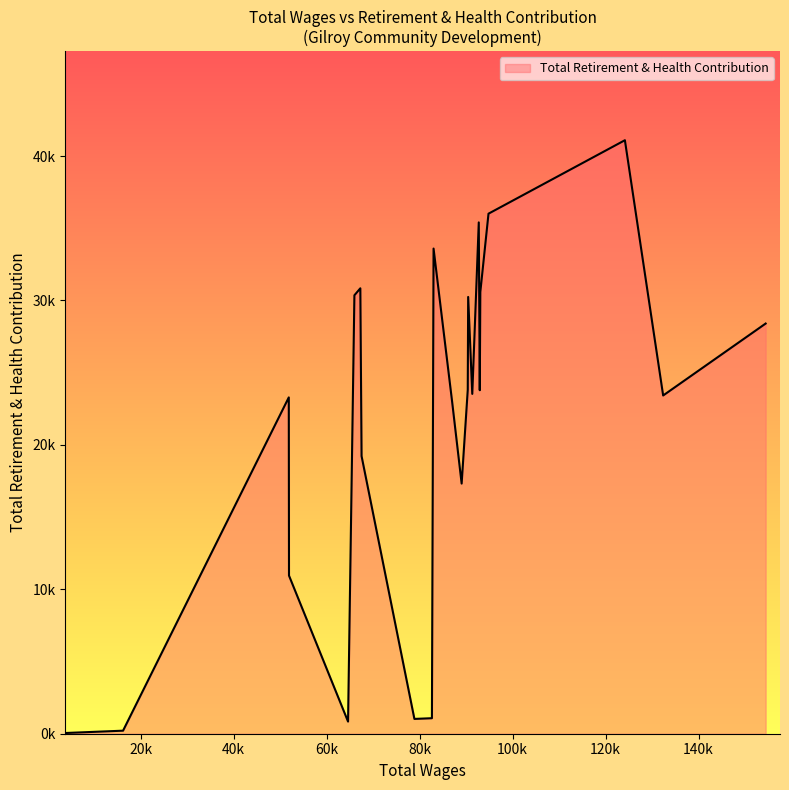

List the labels in order of value, largest first.

124158.0, 94819.0, 92727.0, 83001.0, 67248.0, 93059.0, 65973.0, 90445.0, 154435.0, 90357.0, 92941.0, 91327.0, 132388.0, 51859.0, 86988.0, 67515.0, 89041.0, 51903.0, 82648.0, 78880.0, 64606.0, 16208.0, 4007.0